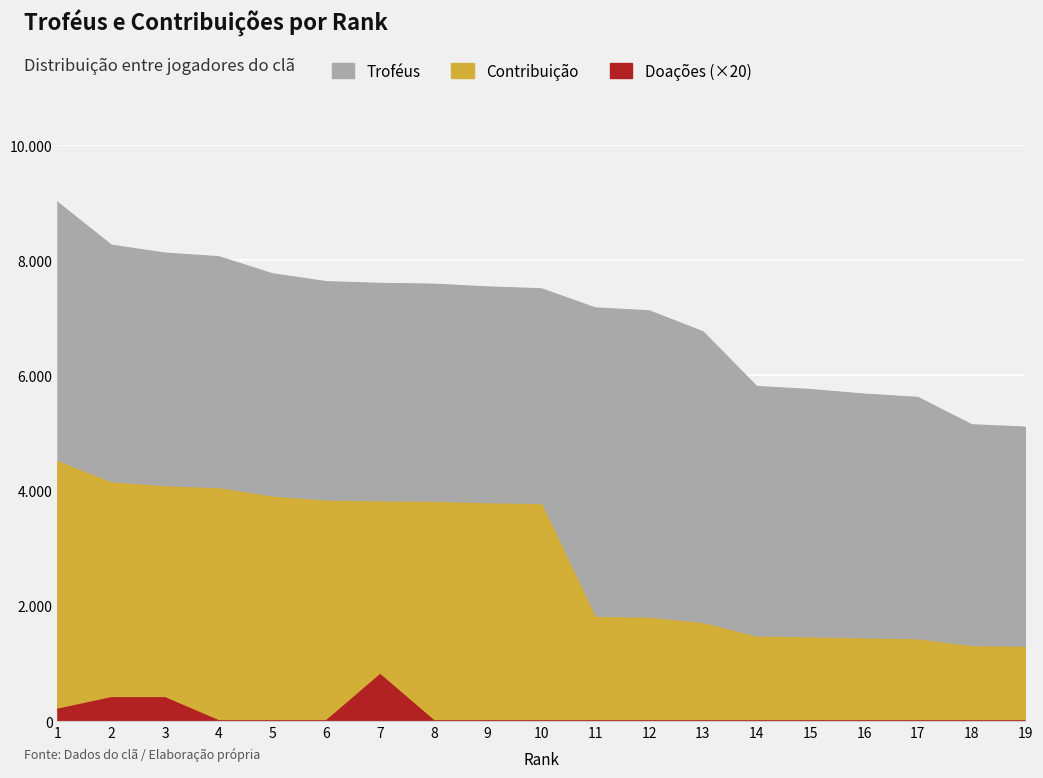

Reading left to right, what are all the values shown in this chart?

Troféus: 1=9000	2=8258	3=8120	4=8057	5=7760	6=7624	7=7594	8=7580	9=7532	10=7500	11=7168	12=7118	13=6755	14=5804	15=5751	16=5672	17=5614	18=5139	19=5099
Contribuição: 1=4500	2=4129	3=4060	4=4028	5=3880	6=3812	7=3797	8=3790	9=3766	10=3750	11=1792	12=1779	13=1688	14=1451	15=1437	16=1418	17=1403	18=1284	19=1274
Doações: 1=200	2=400	3=400	4=0	5=0	6=0	7=800	8=0	9=0	10=0	11=0	12=0	13=0	14=0	15=0	16=0	17=0	18=0	19=0